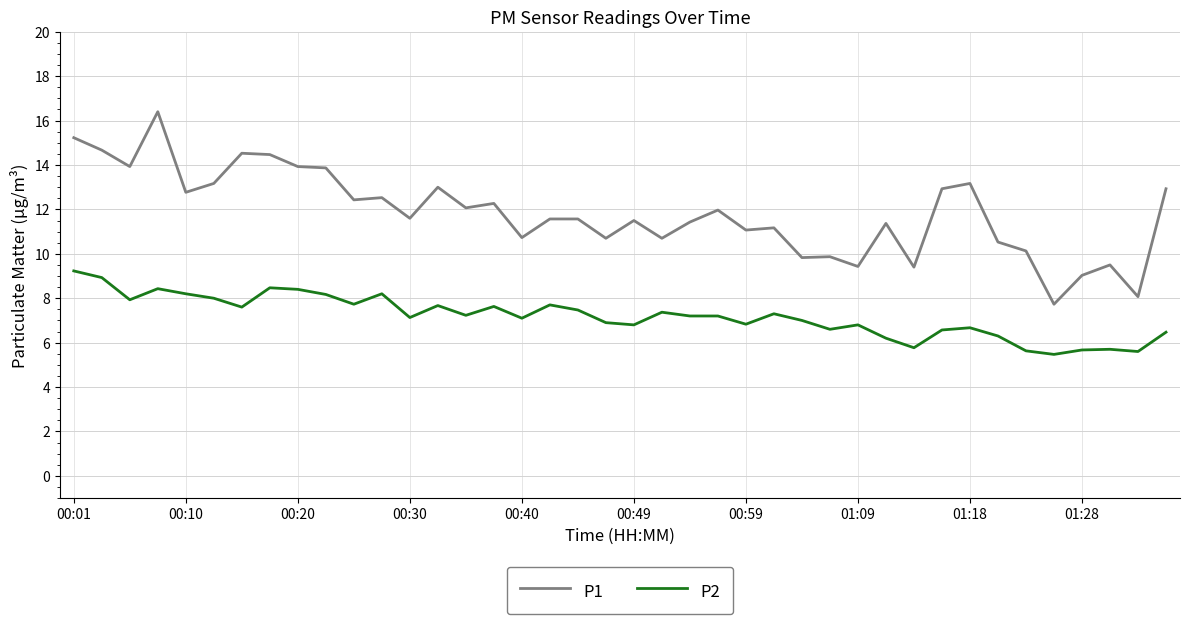

Which series has the largest total across all categories?

P1